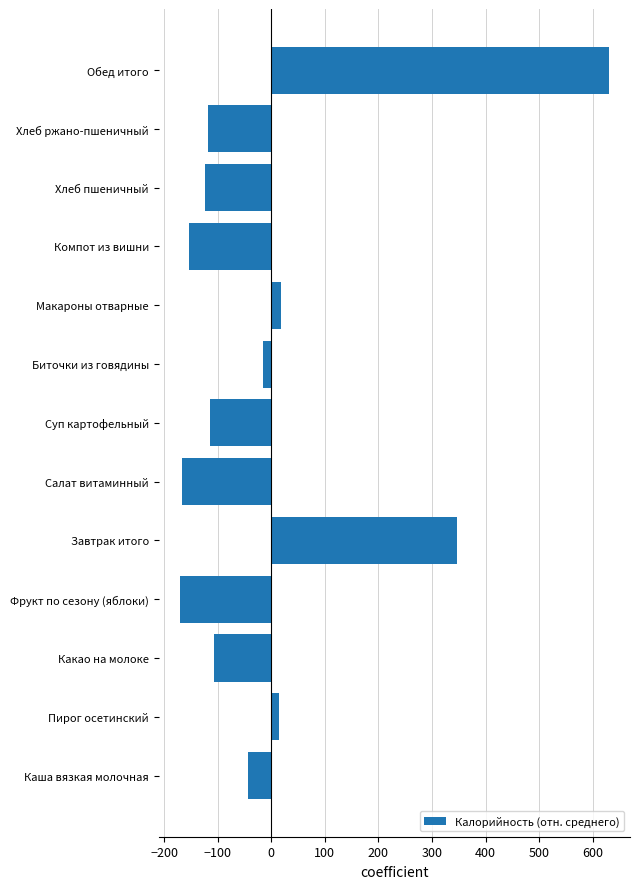

Between Завтрак итого and Хлеб пшеничный, which is larger?

Завтрак итого